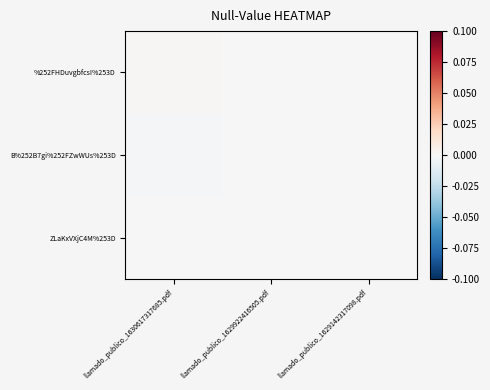

Rank the series at llamado_publico_1629922416505.pdf from lowest to highest value.

%252FHDuvgbfcsI%253D, B%252B7gi%252FZwWUs%253D, ZLaKxVXjC4M%253D